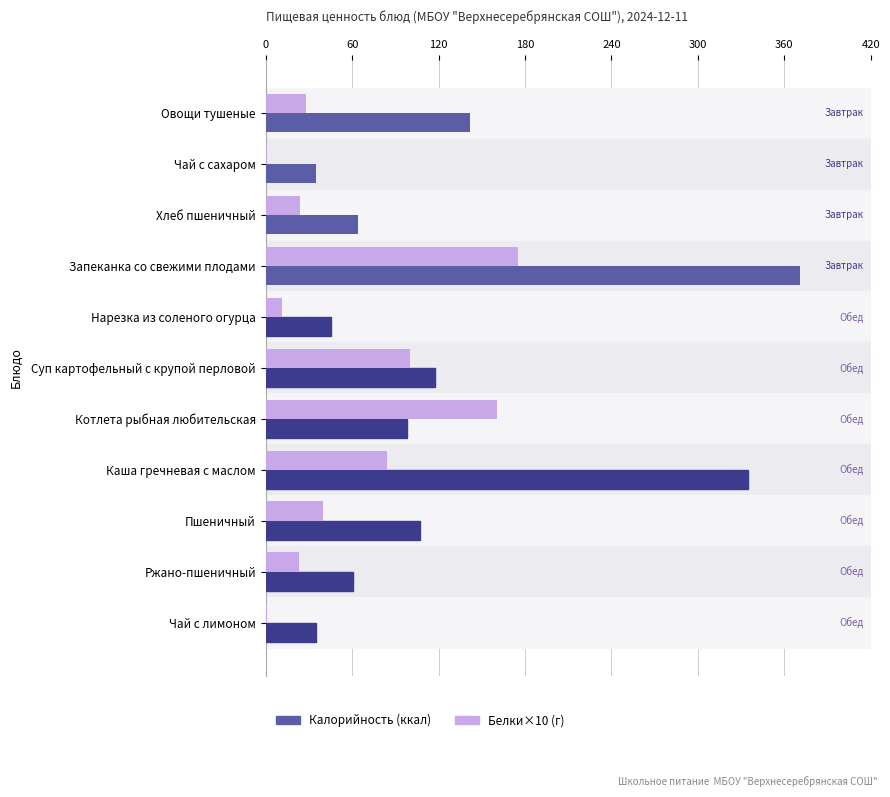

What are all the series names shown in the legend?

Калорийность (ккал), Белки×10 (г)